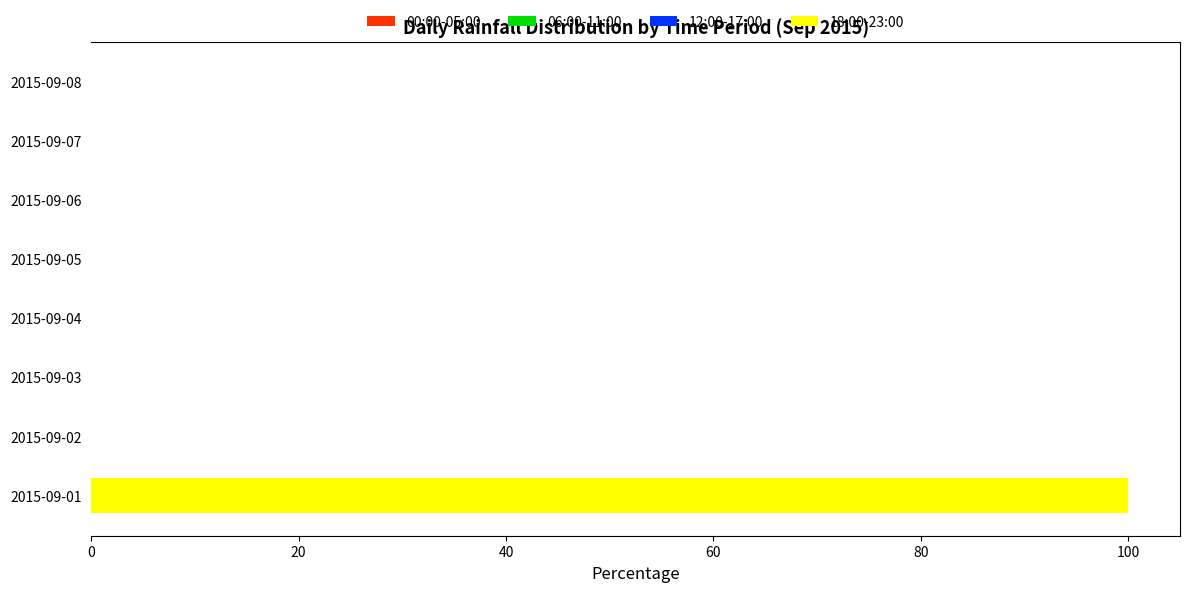

Which category has the highest value across all series?

2015-09-01